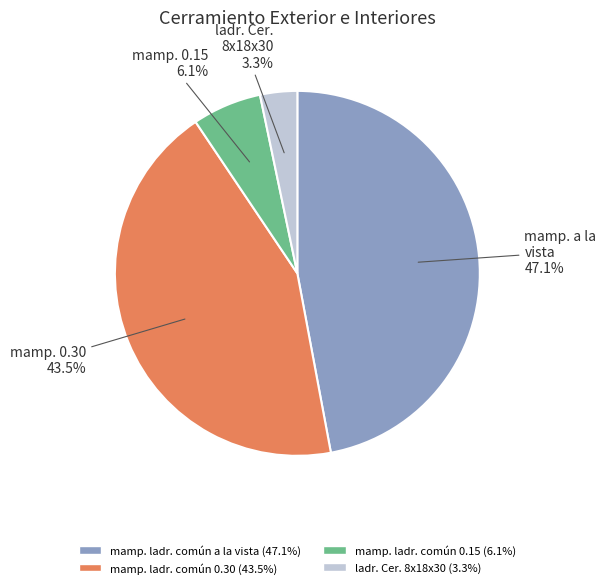

Does any single category account for the majority?

No